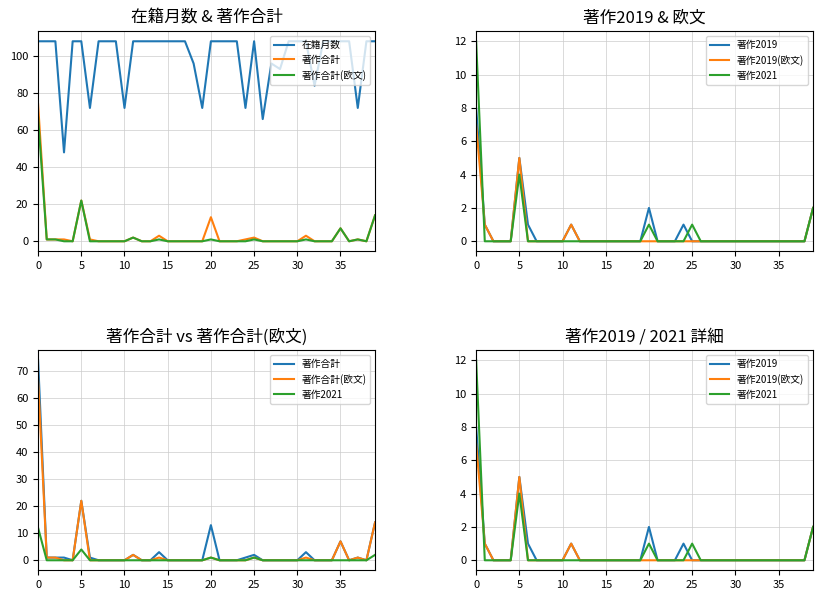

Which series has the largest total across all categories?

在籍月数